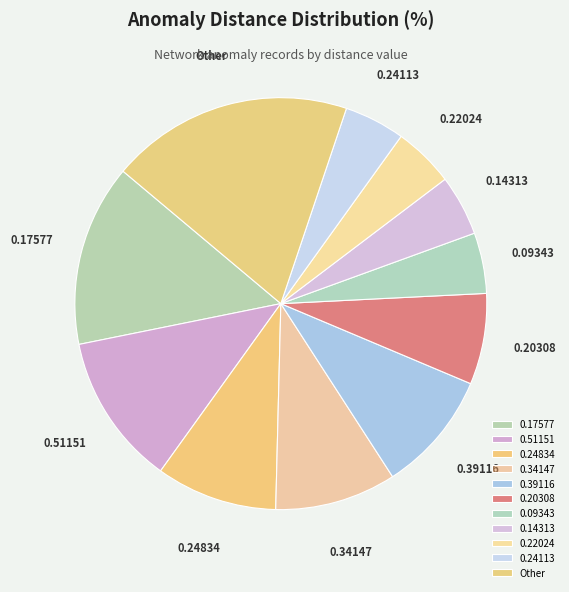

Which slice is the largest?

Other